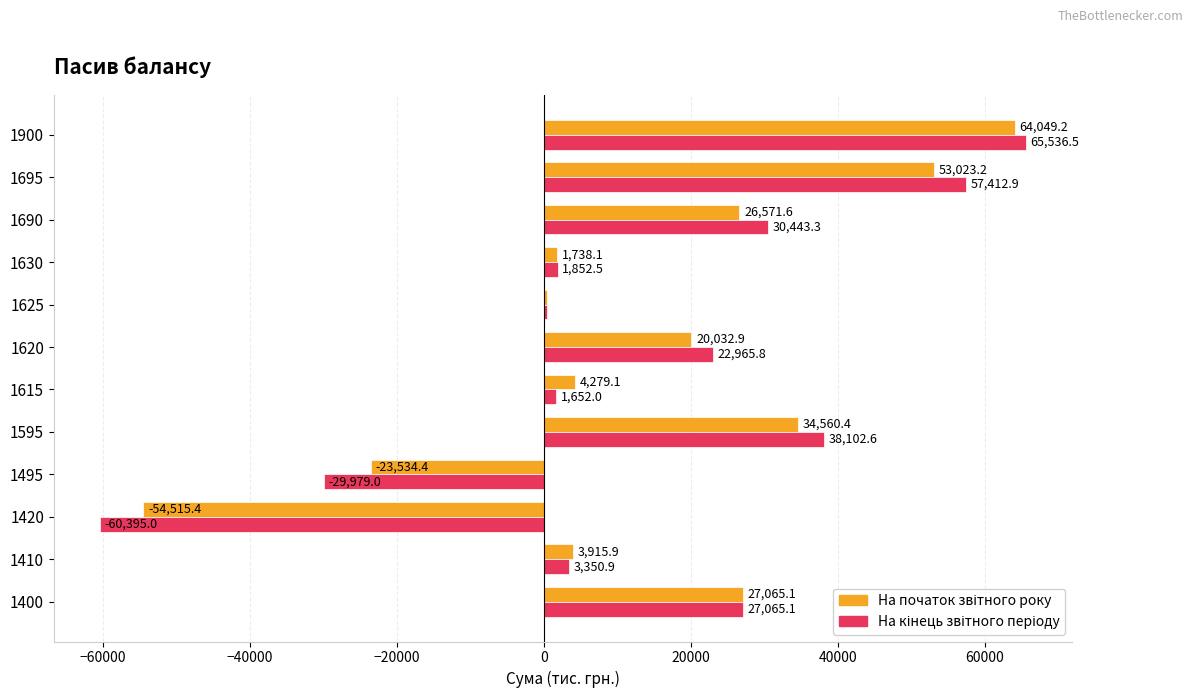

At which category is the sum across all series the highest?

1900